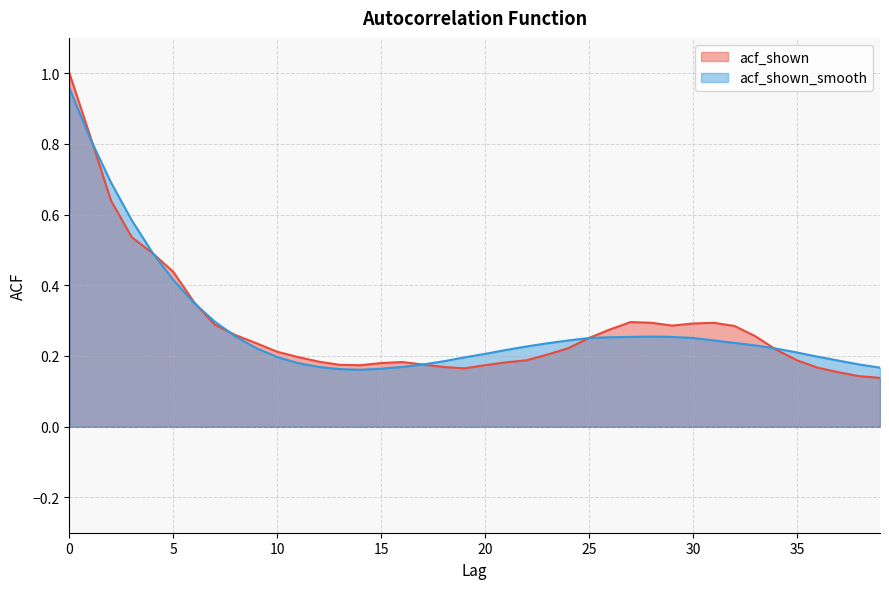

How many intersections are there between acf_shown_smooth and acf_shown?

5